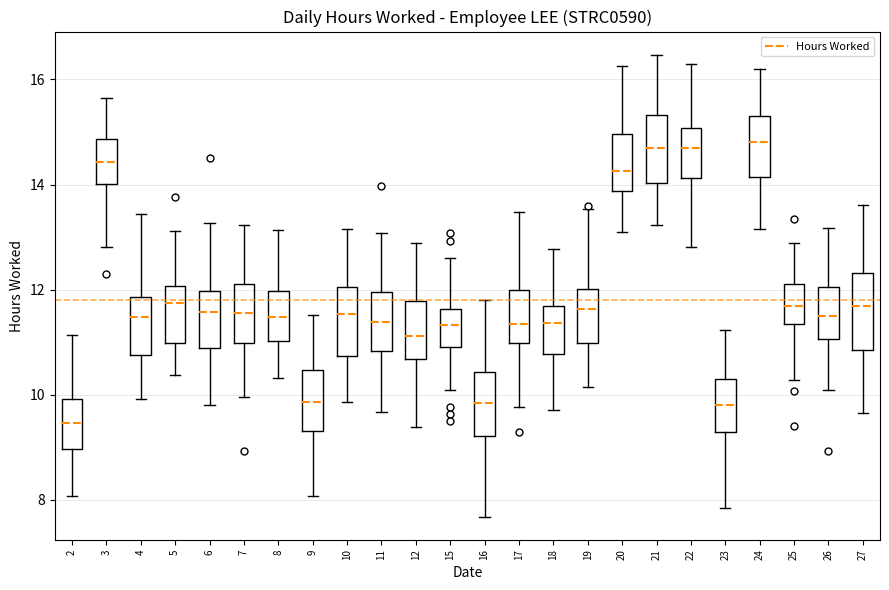

Which box has the lowest median line?

2